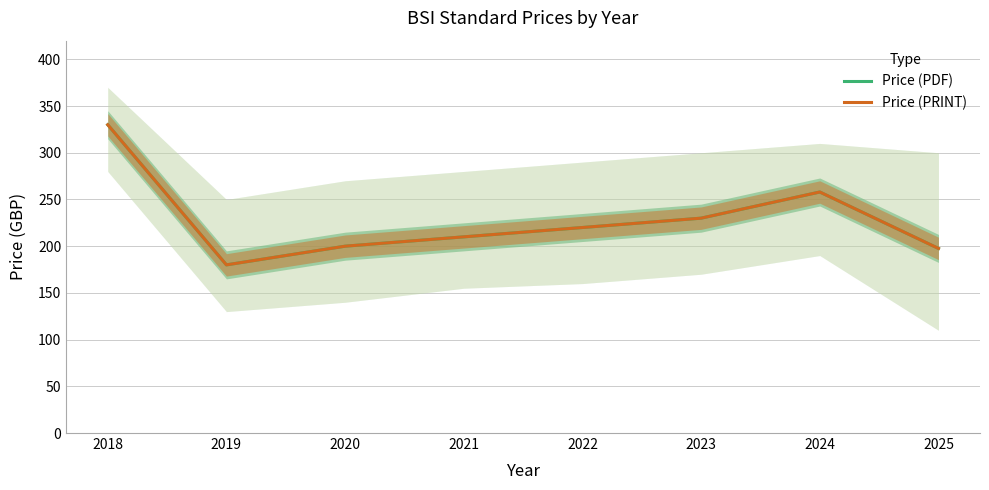

Which has a higher value, 2023 or 2020?

2023